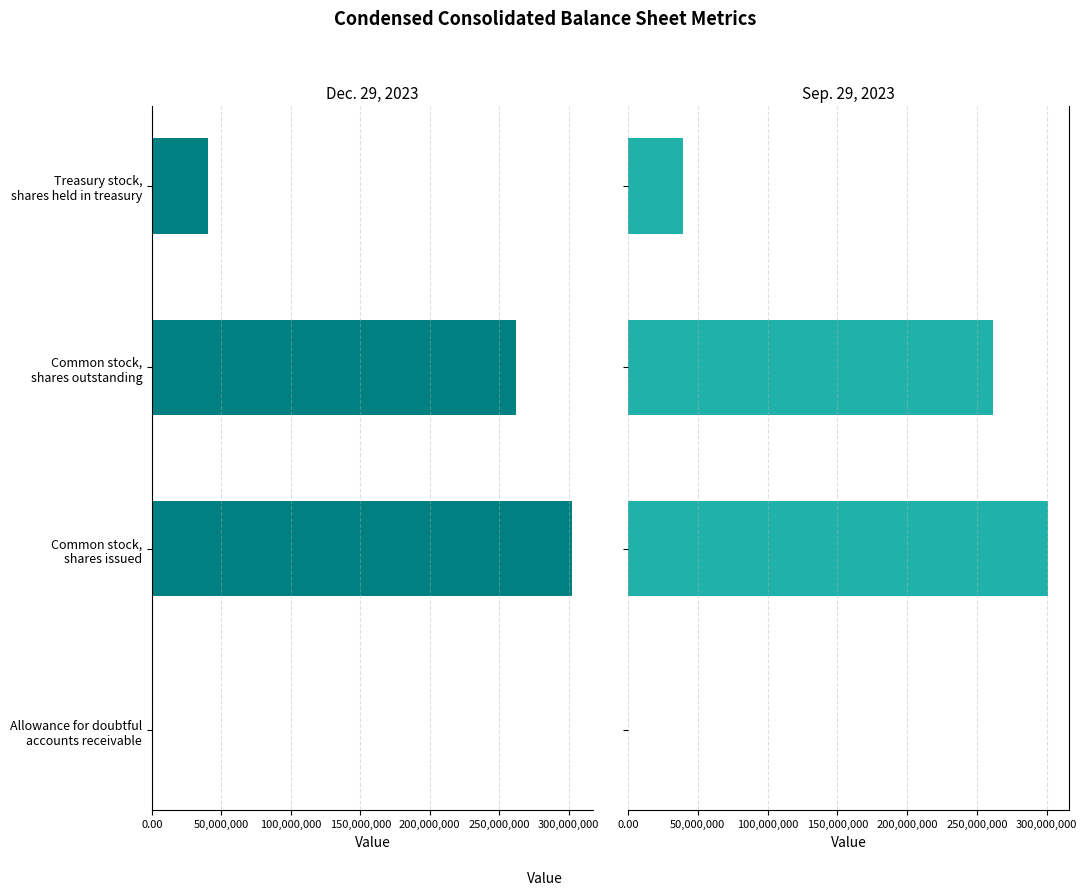

Does the chart contain stacked bars?

No